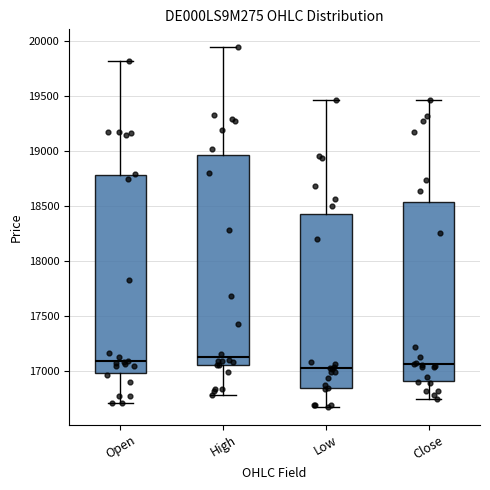

Reading left to right, read every box against the y-axis: the position of its median line, the range the box covers, and the ends of its whiskers. The values are not printed on the chart, so give them approximately, as read against the axis.

Open: median 17100, box 17000 to 18800, whiskers 16700 to 19800
High: median 17150, box 17050 to 18950, whiskers 16800 to 19950
Low: median 17000, box 16850 to 18450, whiskers 16700 to 19450
Close: median 17050, box 16900 to 18550, whiskers 16750 to 19450